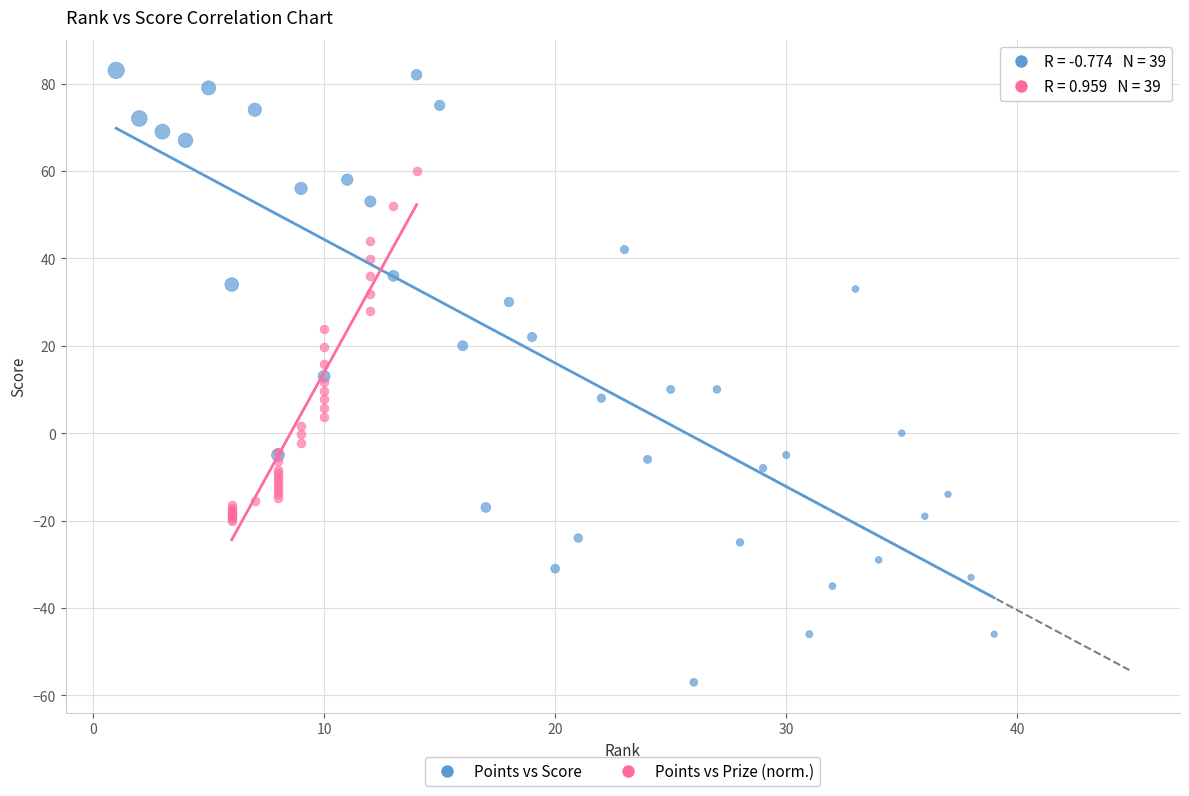

Which series has the widest spread of Y values?

Points vs Score